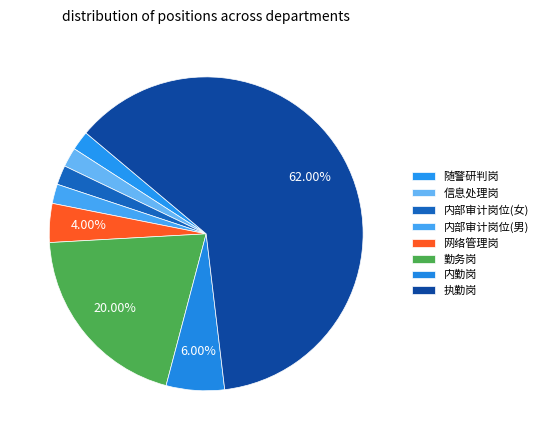

Is it true that 信息处理岗 is 11% of the pie?

False